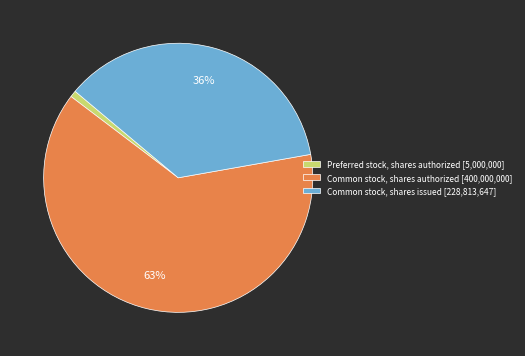

Is there any slice that represents more than half of the pie?

Yes